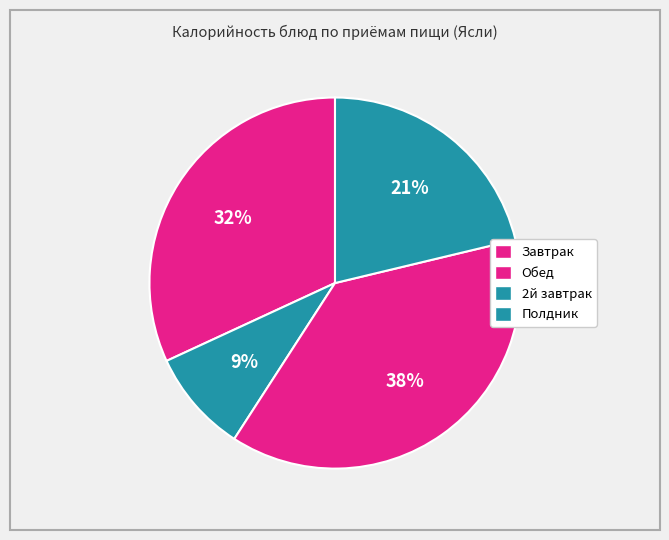

How many segments does this pie chart have?

4